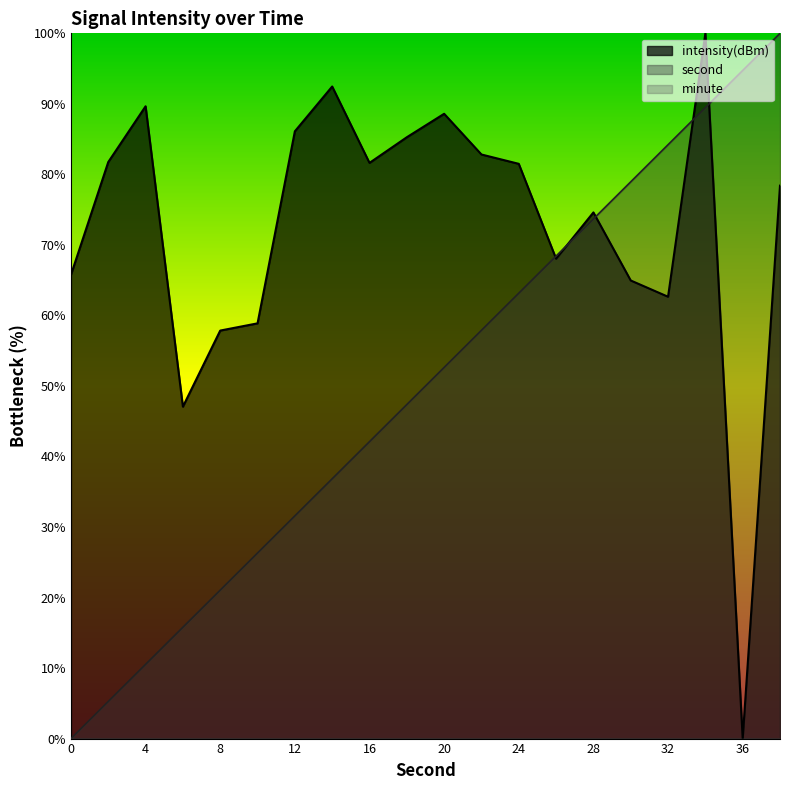

At which category is the sum across all series the highest?

34